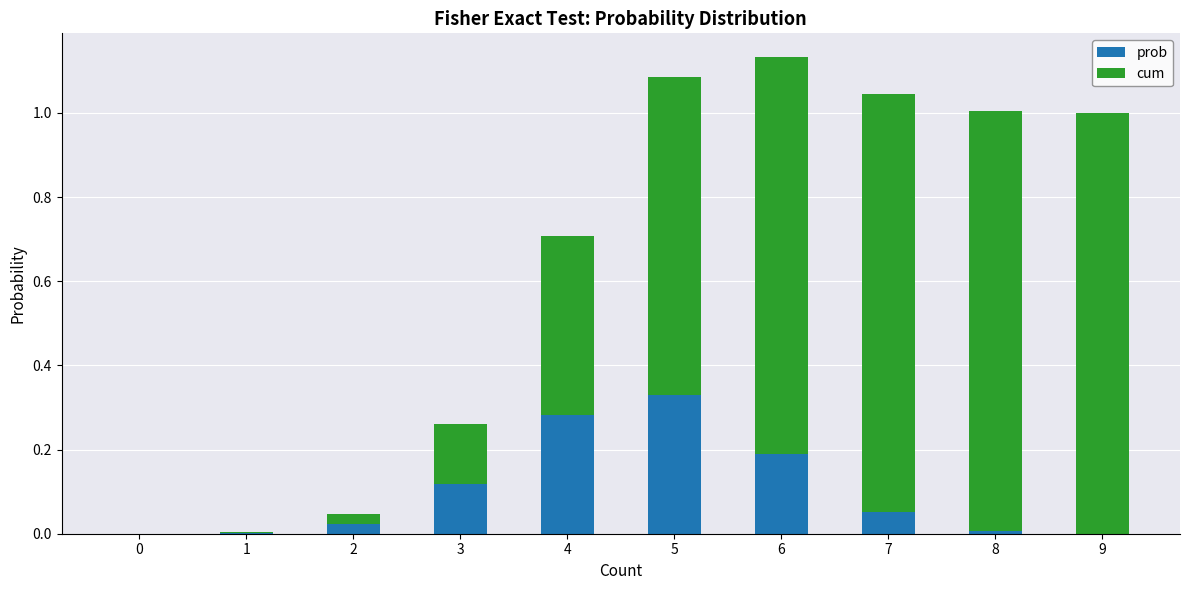

Count the number of data series in this chart.

2